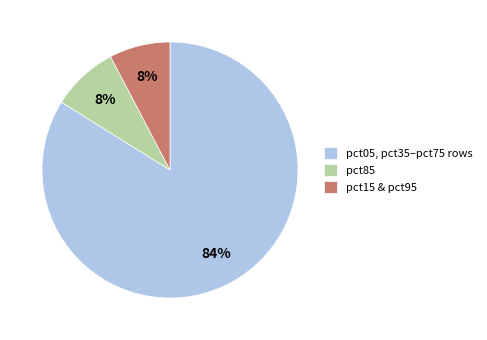

The pct05, pct35–pct75 rows slice represents 76% of the pie. True or false?

False